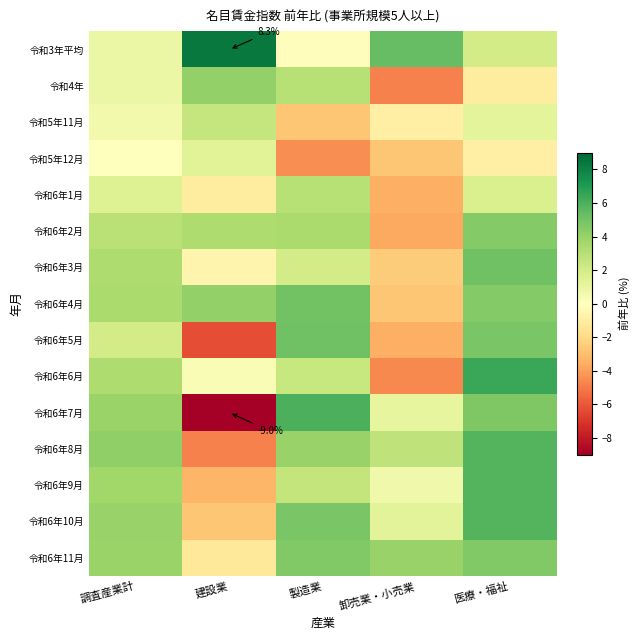

How many values in 令和6年10月 are below zero?

1